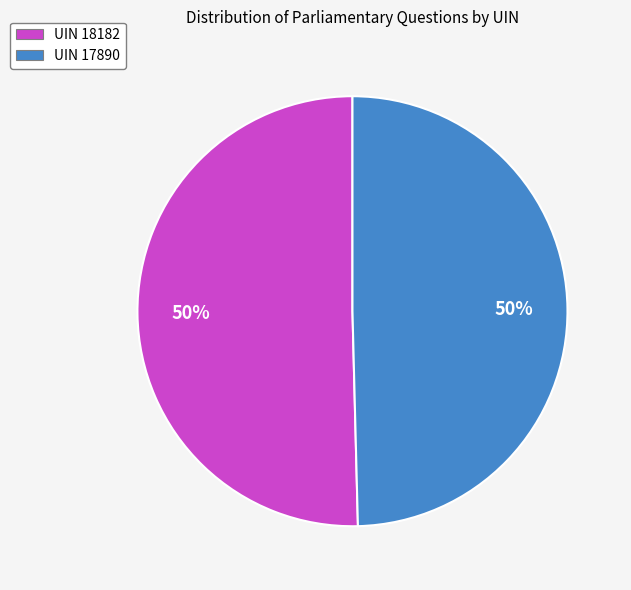

To the nearest percent, what is the average slice percentage?

50%